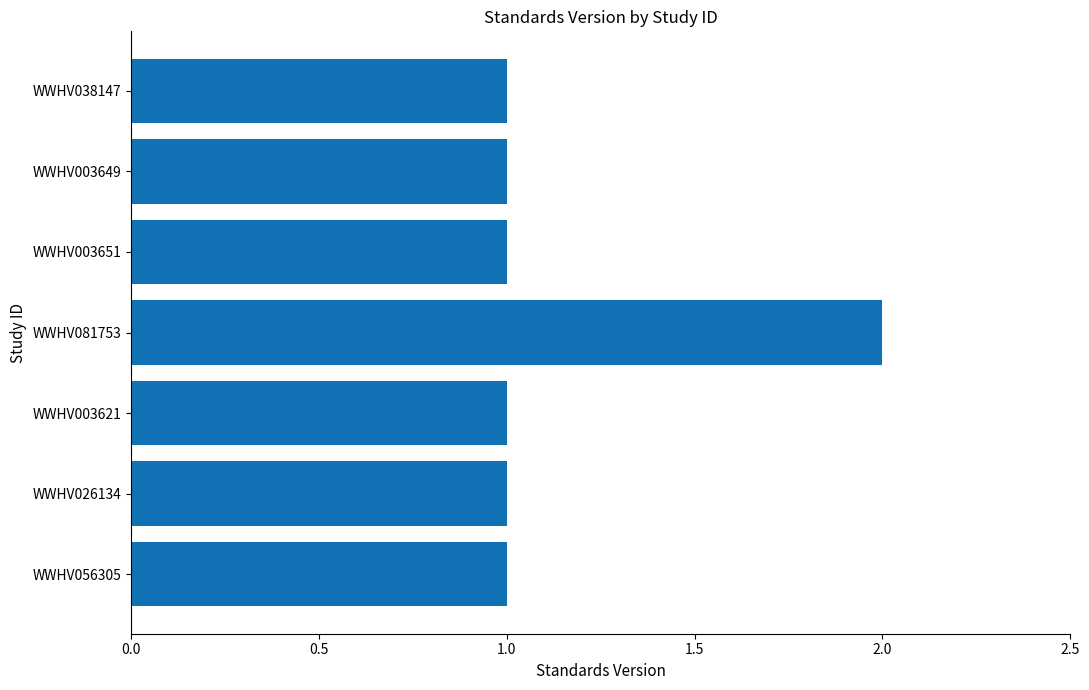

True or false: the data shows 1 at WWHV026134.

True